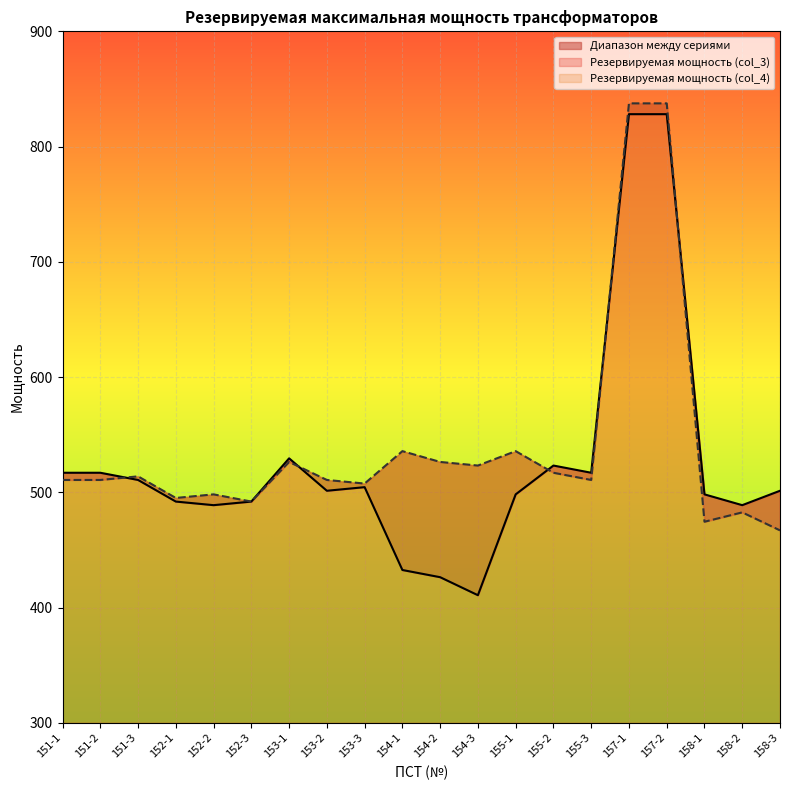

List the labels in order of Резервируемая мощность (col_3) value, smallest first.

154-3, 154-2, 154-1, 152-2, 158-2, 152-1, 152-3, 155-1, 158-1, 153-2, 158-3, 153-3, 151-3, 151-1, 151-2, 155-3, 155-2, 153-1, 157-1, 157-2